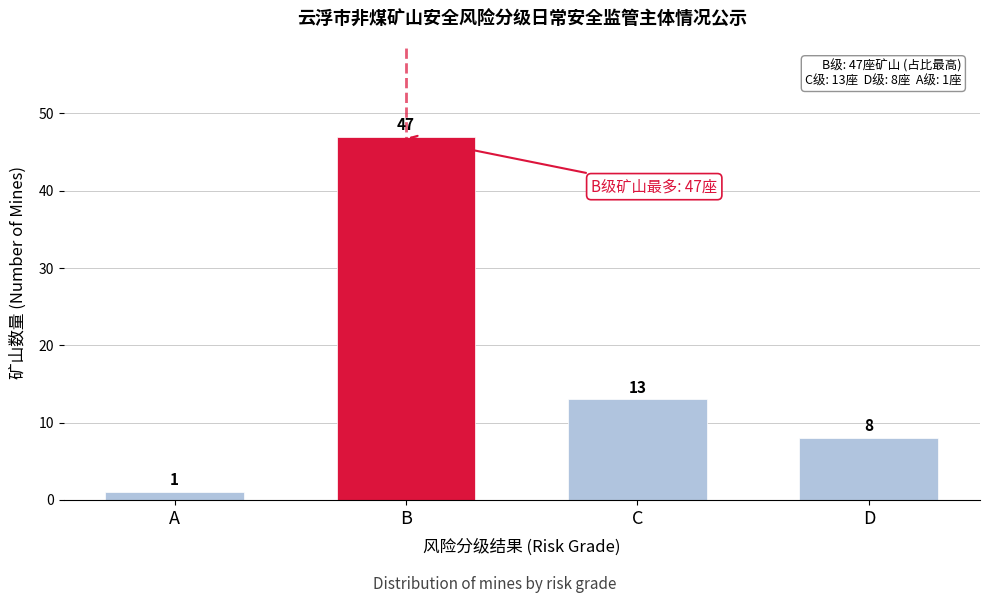

Reading left to right, transcribe all the data shown in this chart.

A=1	B=47	C=13	D=8